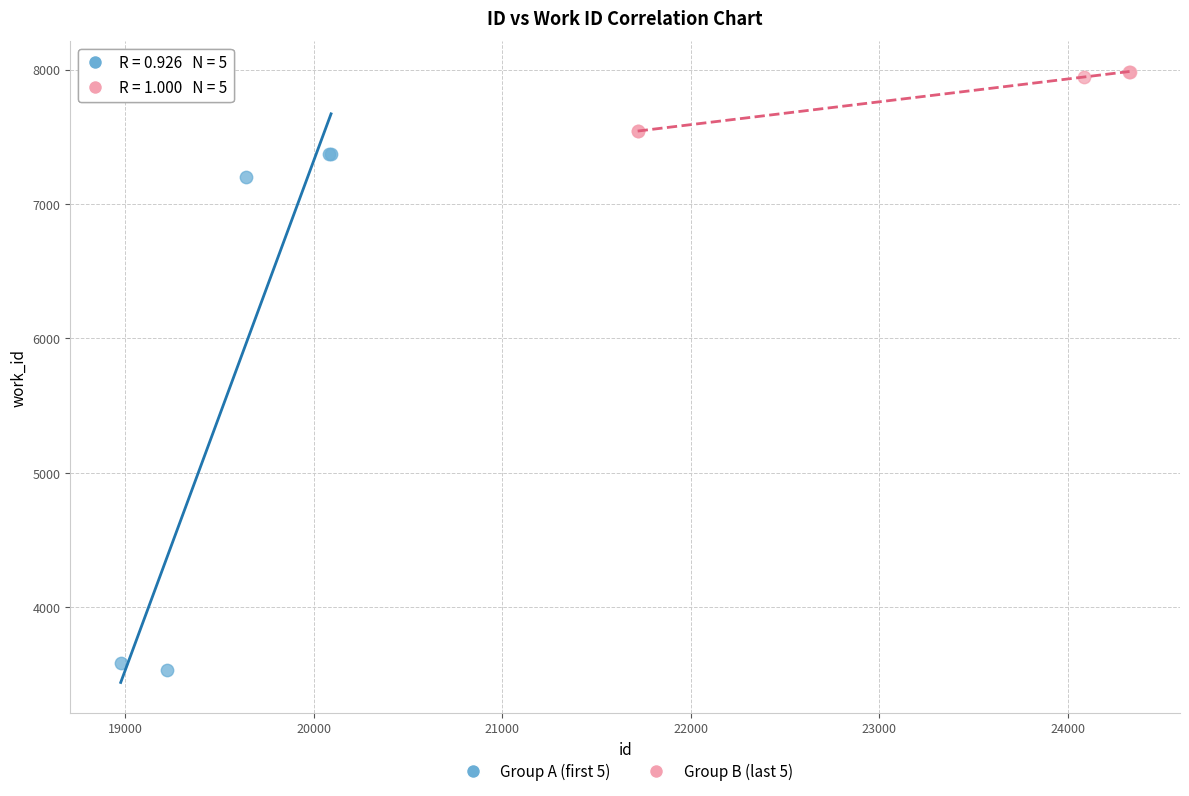

Which series has the largest Y range (max minus min)?

Group A (first 5)